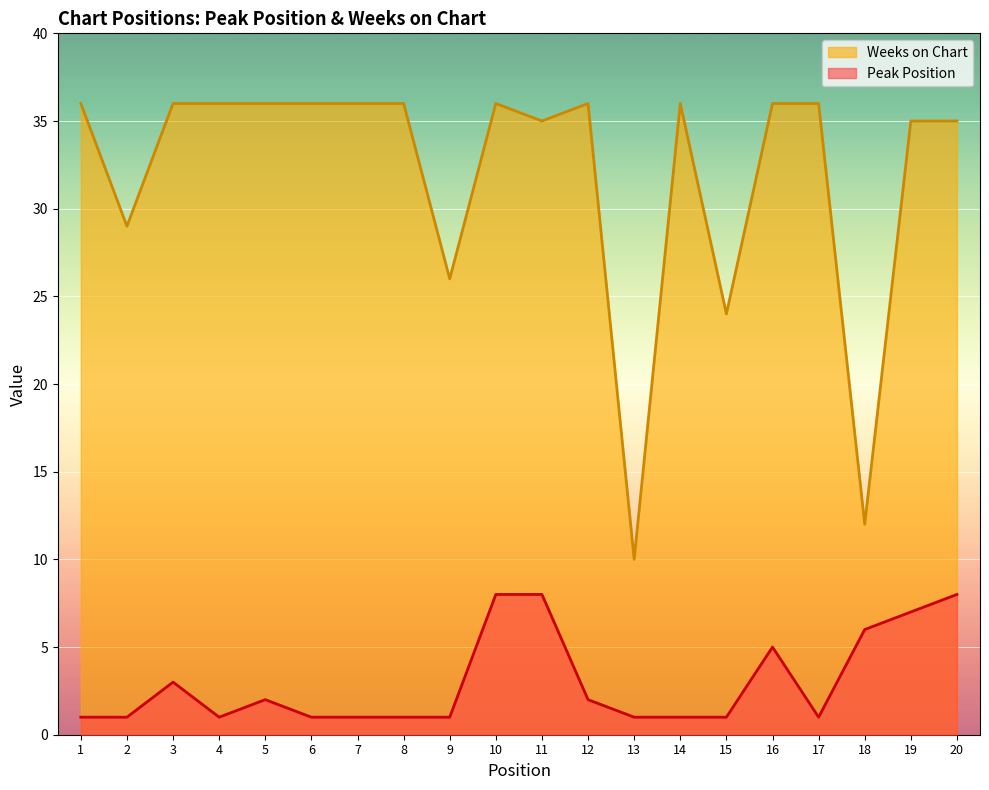

What is the total value across all series at 14?

37